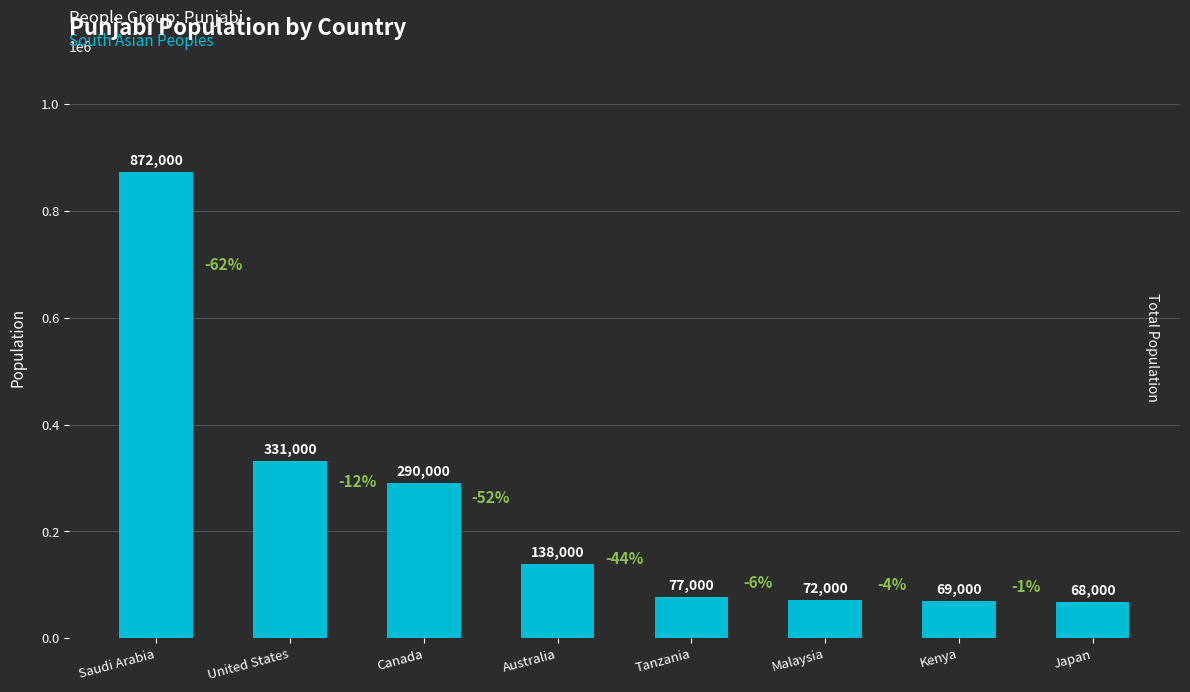

What is the label of the 6th bar from the right?

Canada